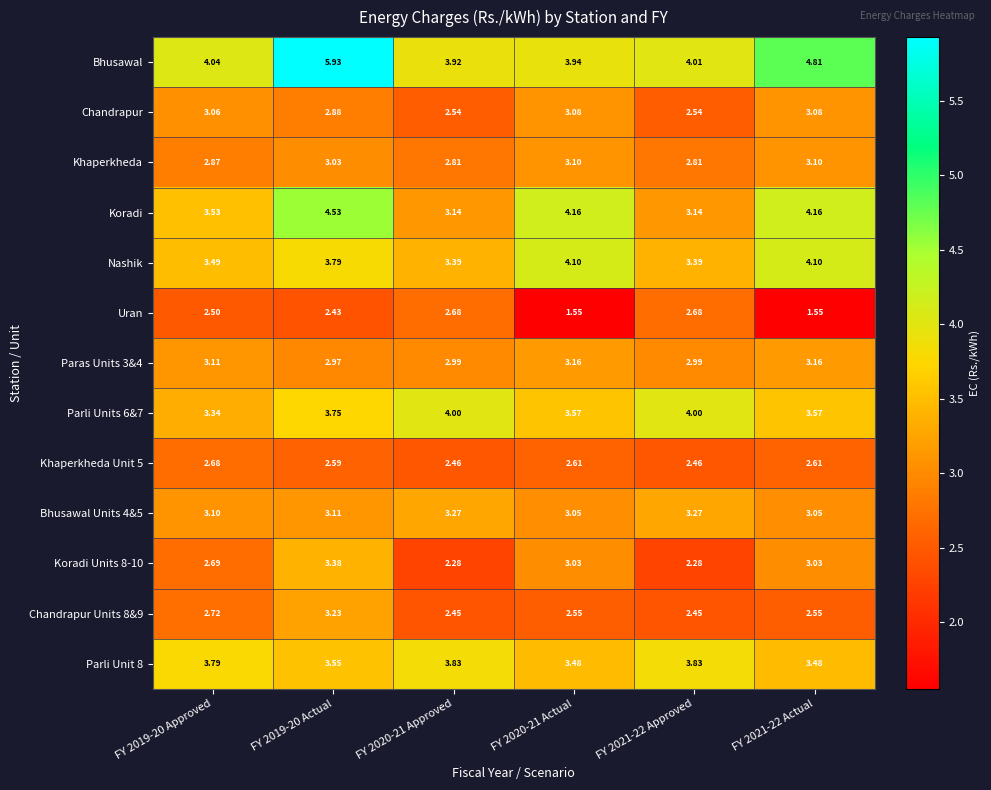

Which series has the largest total across all categories?

Bhusawal